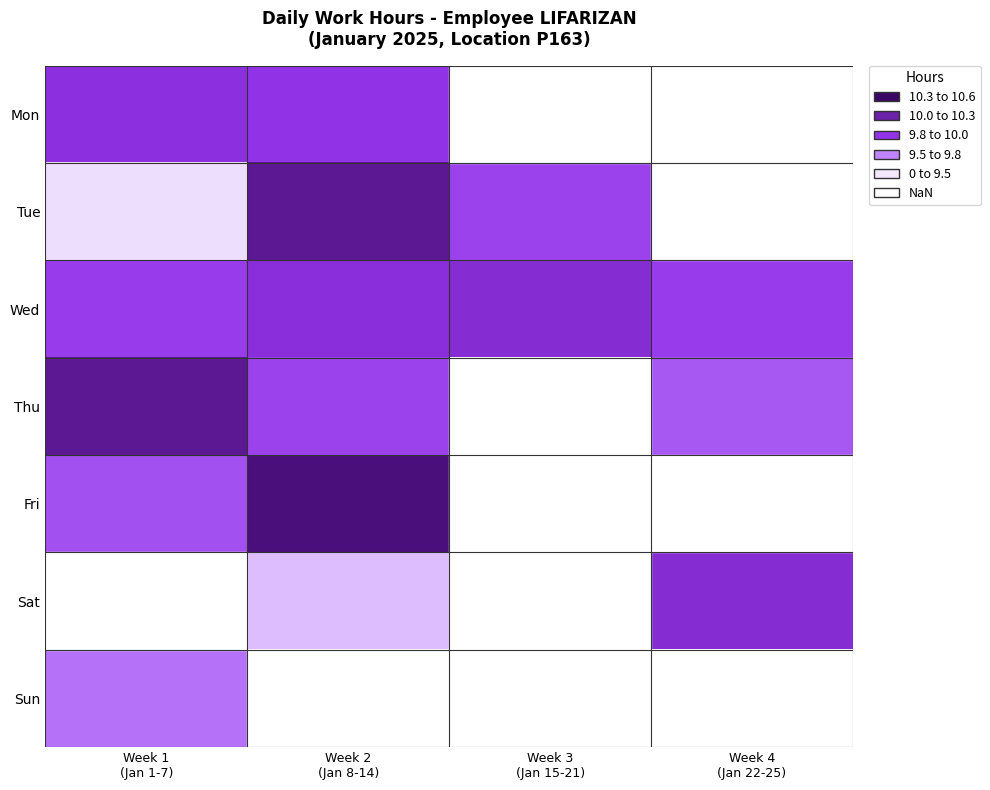

Which category has the highest value across all series?

Week 2
(Jan 8-14)